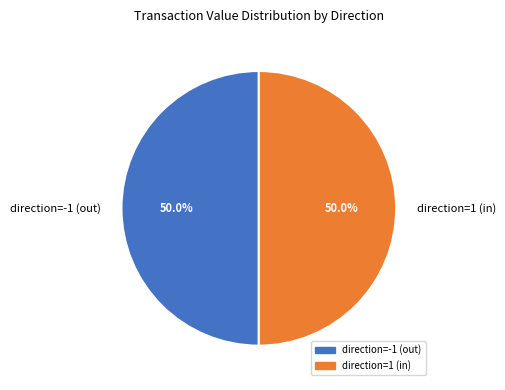

Combined, what portion of the pie is direction=-1 (out) and direction=1 (in)?

100.0%